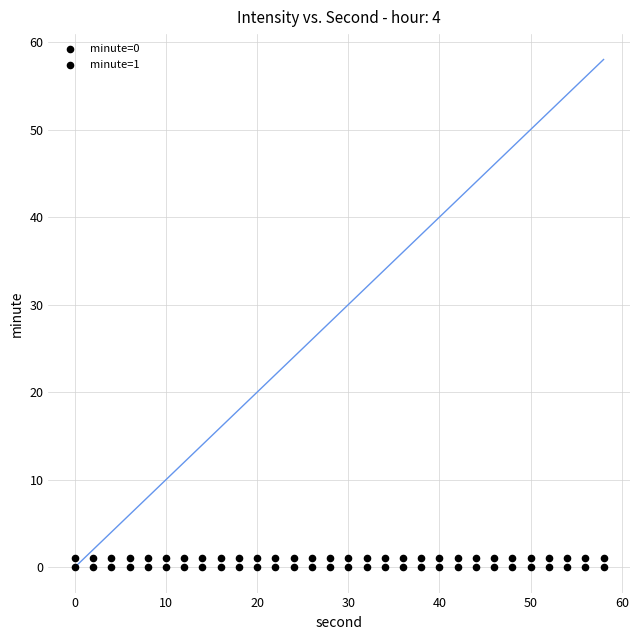

Count the number of points in this scatter plot.

60